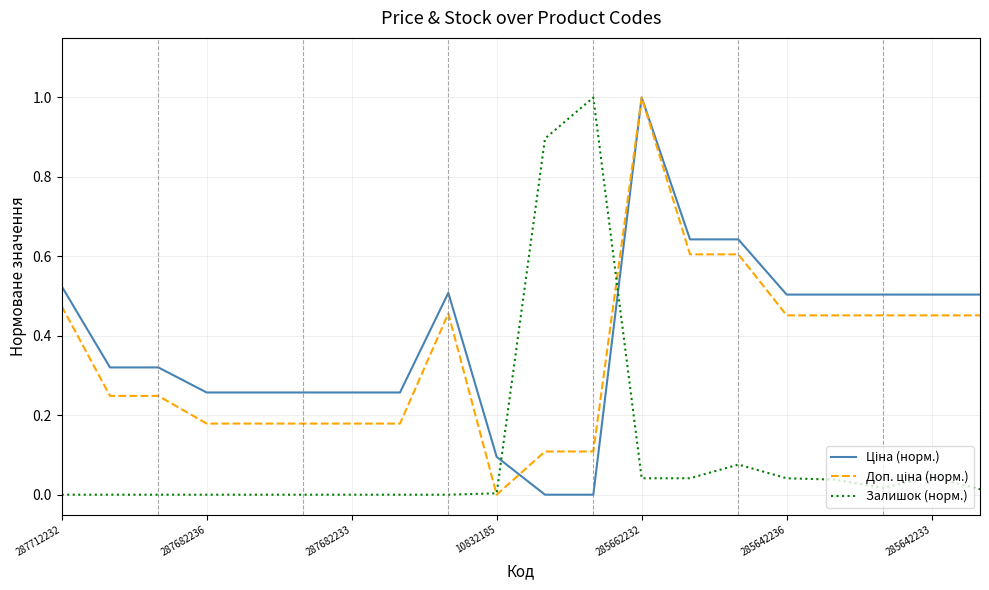

What is the maximum value shown in the chart?

1.0